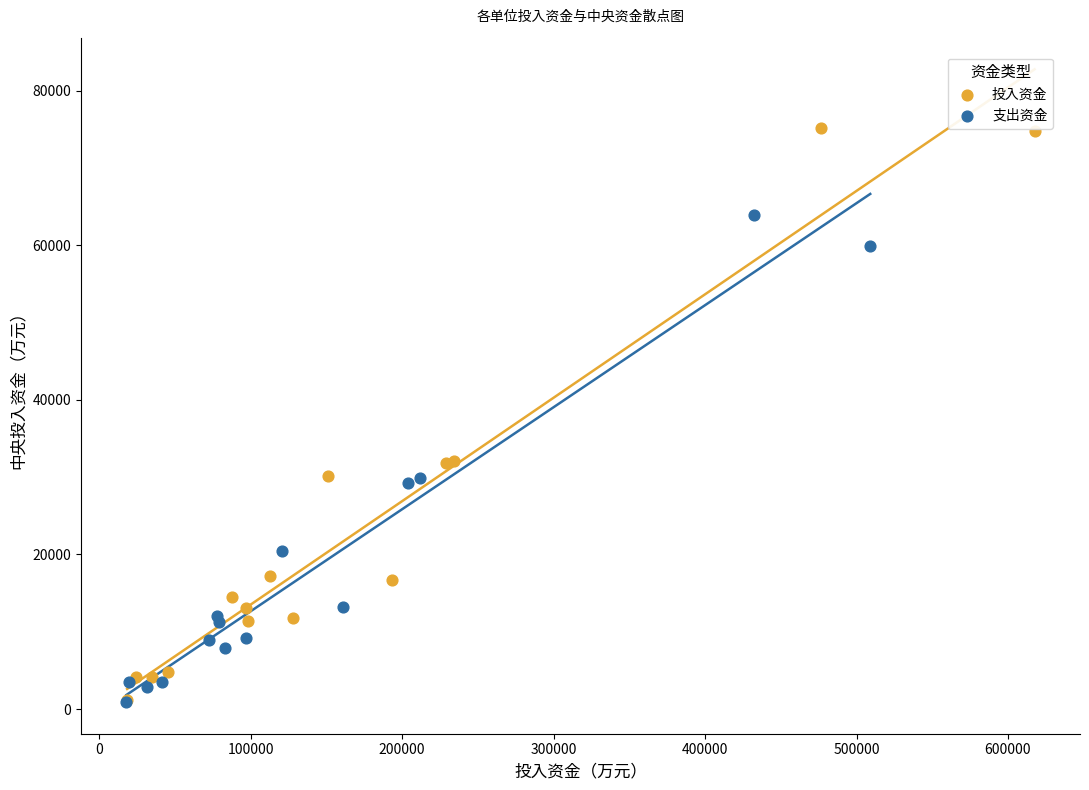

Which series has the widest spread of Y values?

投入资金